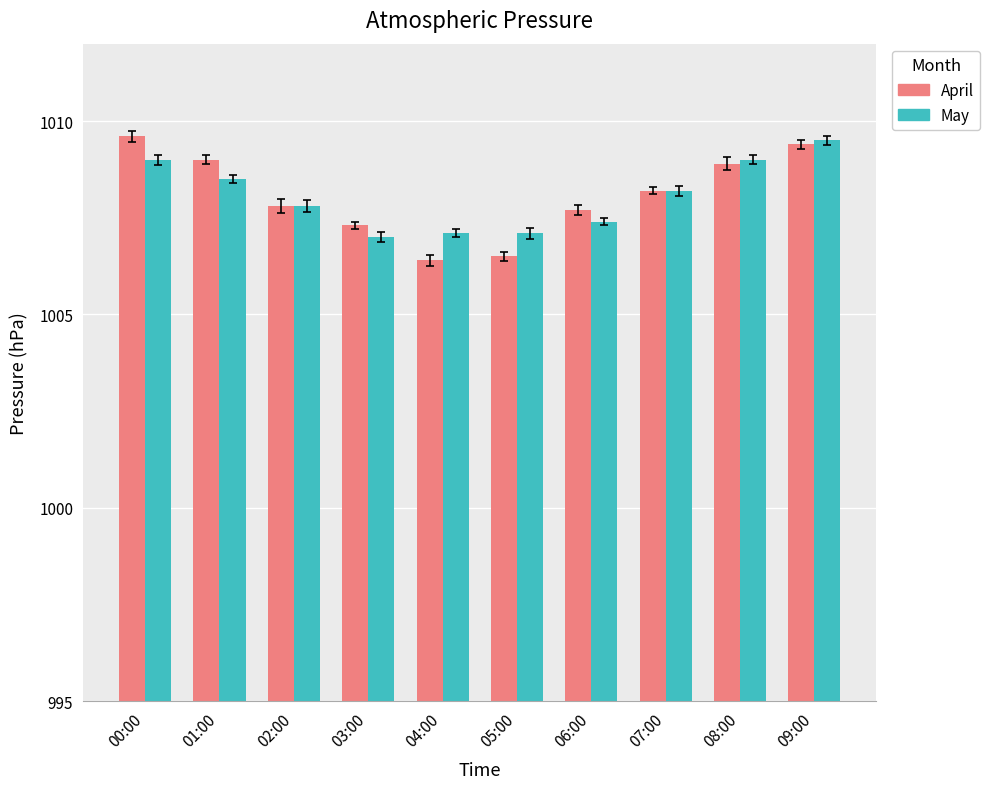

How many groups of bars are there?

10